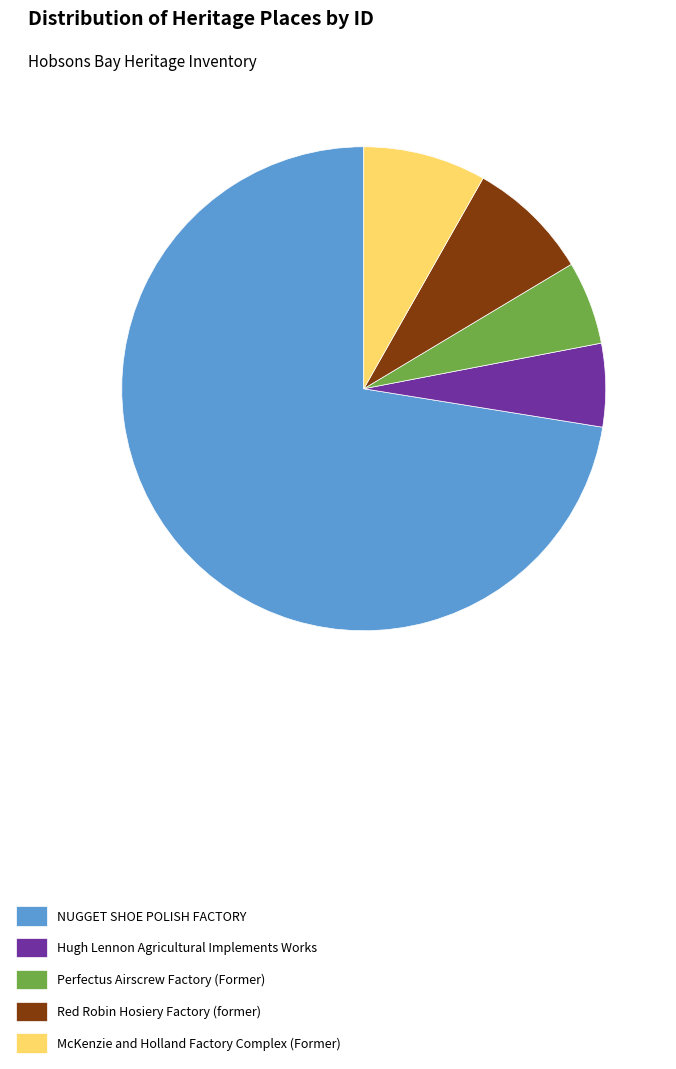

Is there any slice that represents more than half of the pie?

Yes